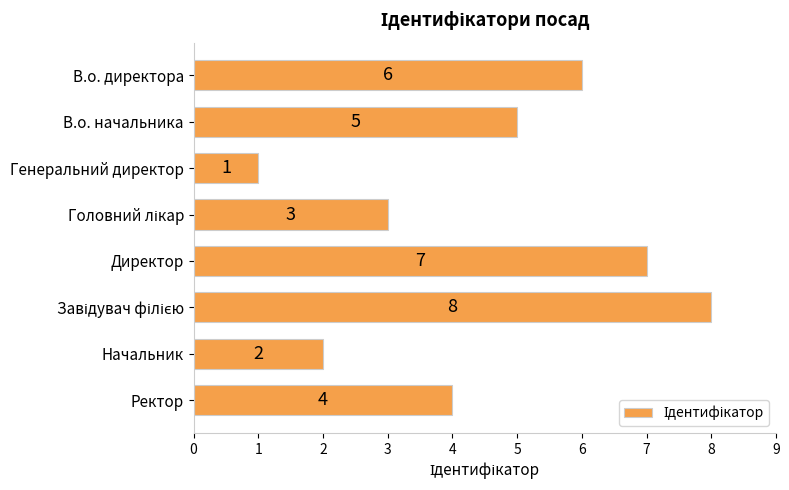

What is the smallest value displayed?

1